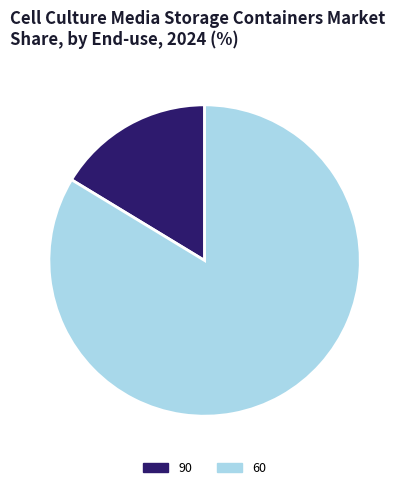

Rank the categories by value from lowest to highest.

90, 60